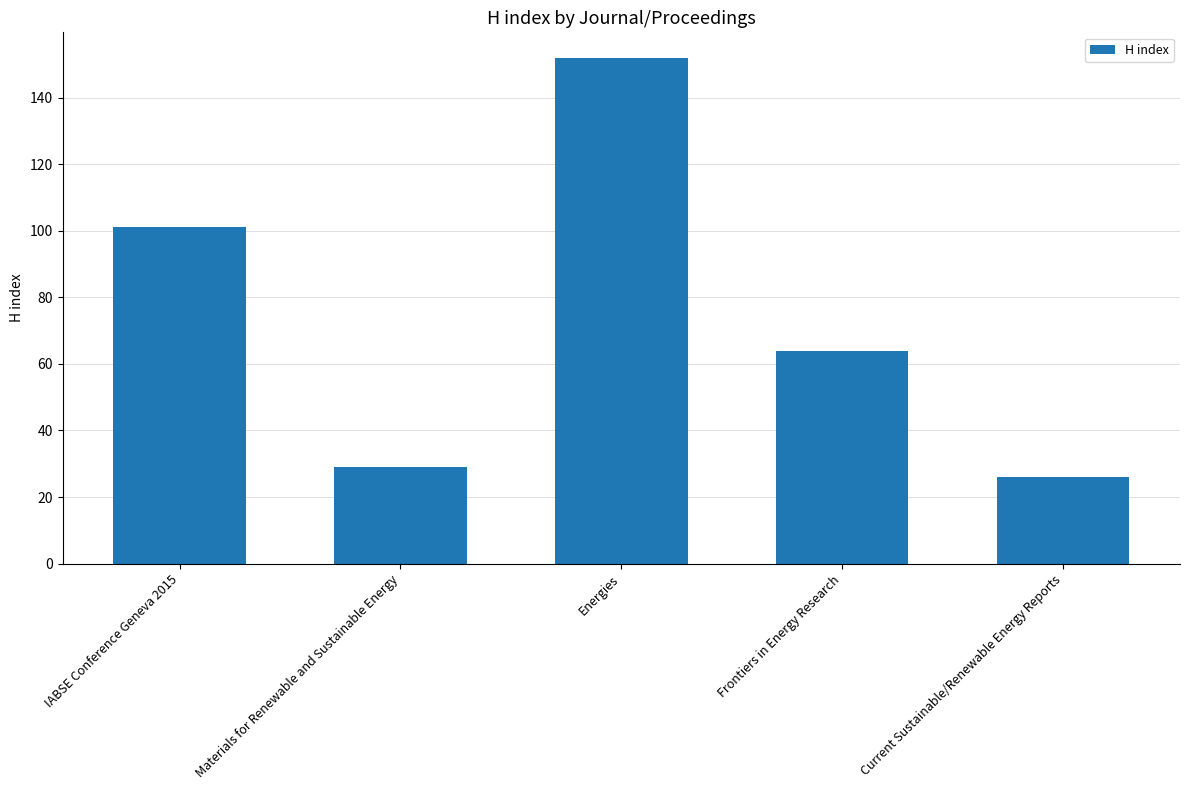

Where is the data nearest to the value 89?

IABSE Conference Geneva 2015